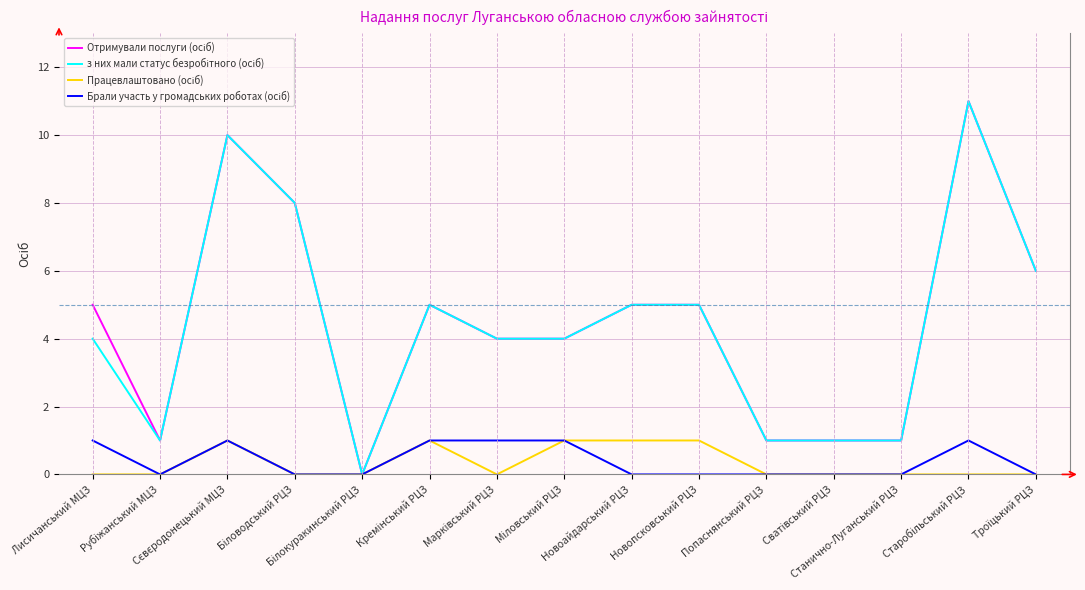

In Брали участь у громадських роботах (осіб), how many points are higher than both neighbors (excluding endpoints)?

2